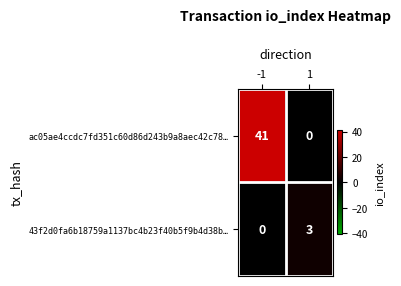

How many series are shown in this chart?

2